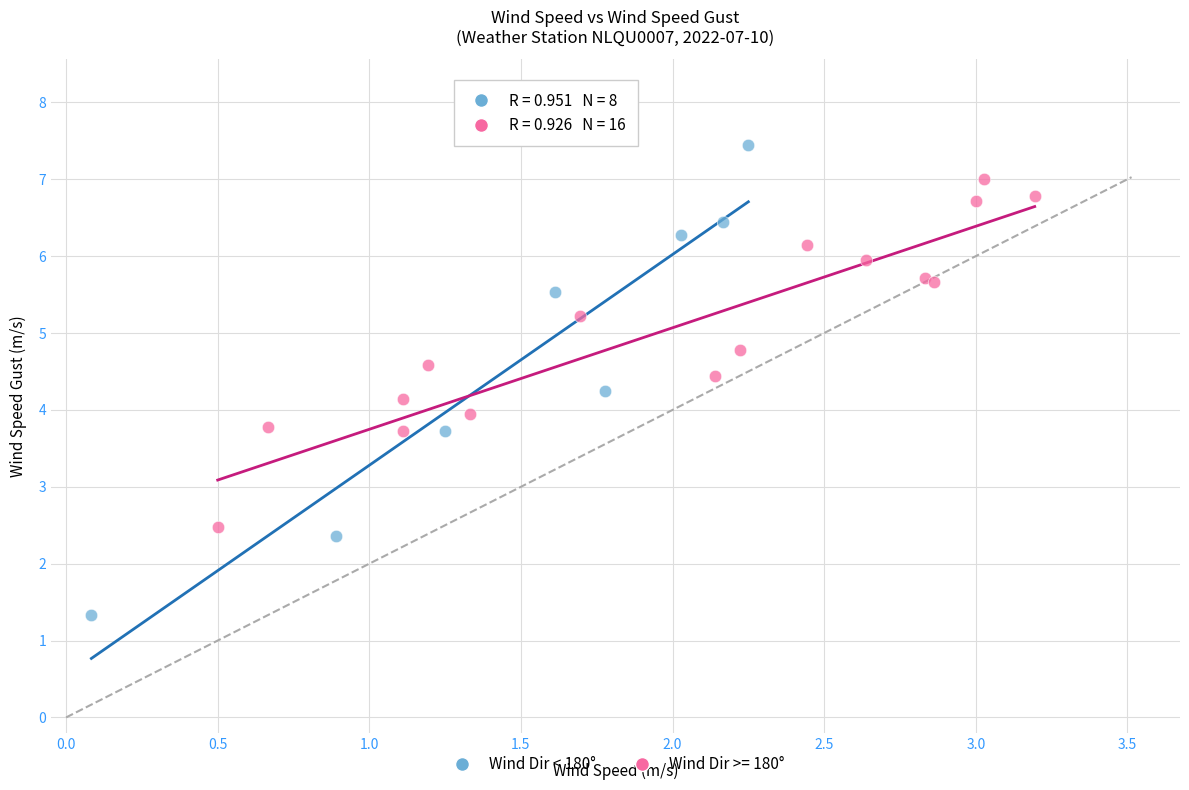

Which series reaches the maximum Y coordinate?

Wind Dir < 180°